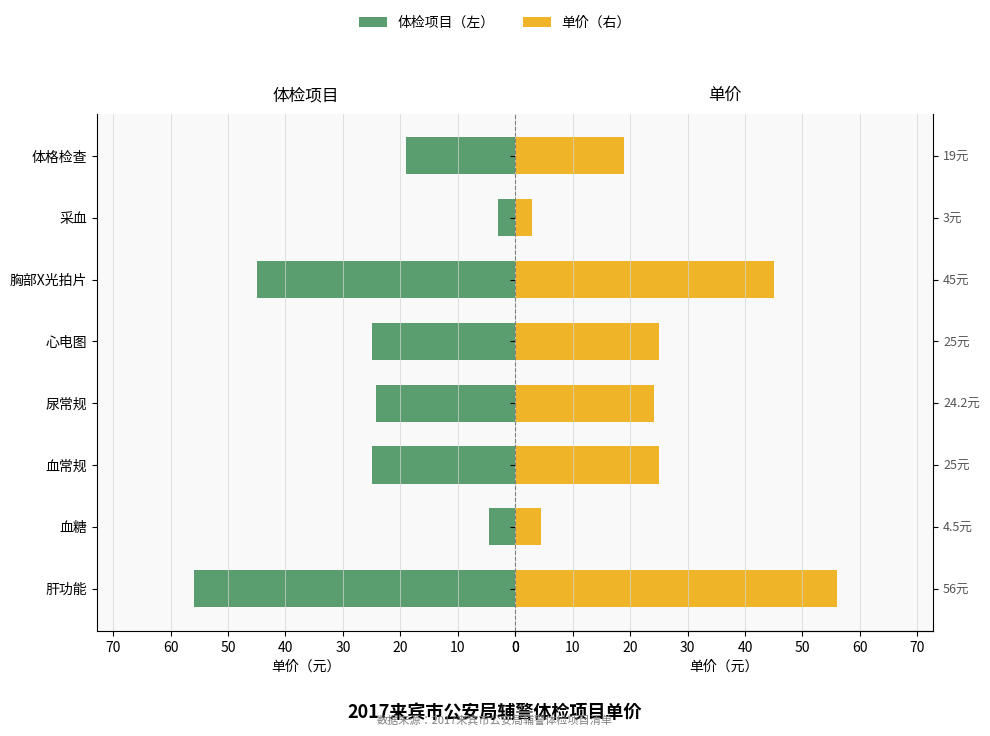

How many groups of bars are there?

8